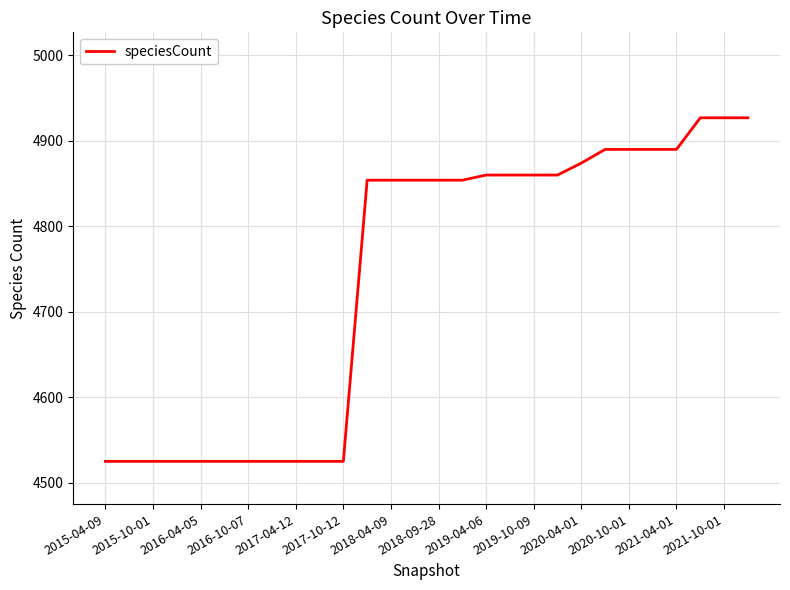

What is the greatest value displayed?

4927